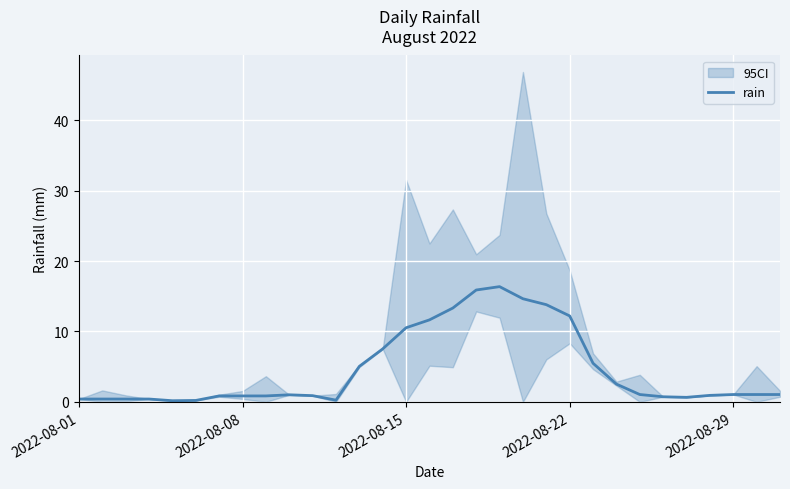

The value of rain at 2022-08-15 is 10.5. True or false?

True